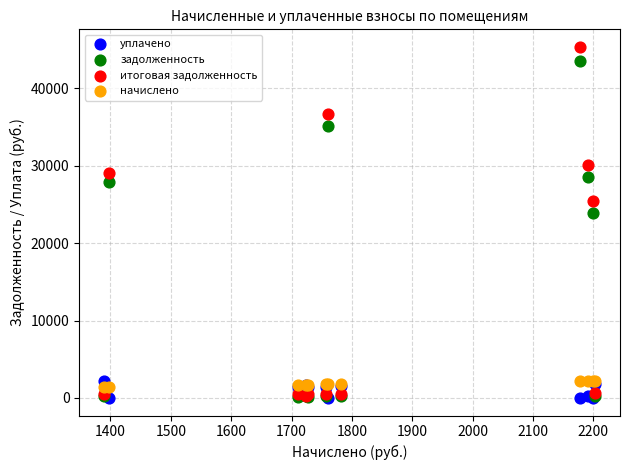

What are all the series names shown in the legend?

уплачено, задолженность, итоговая задолженность, начислено